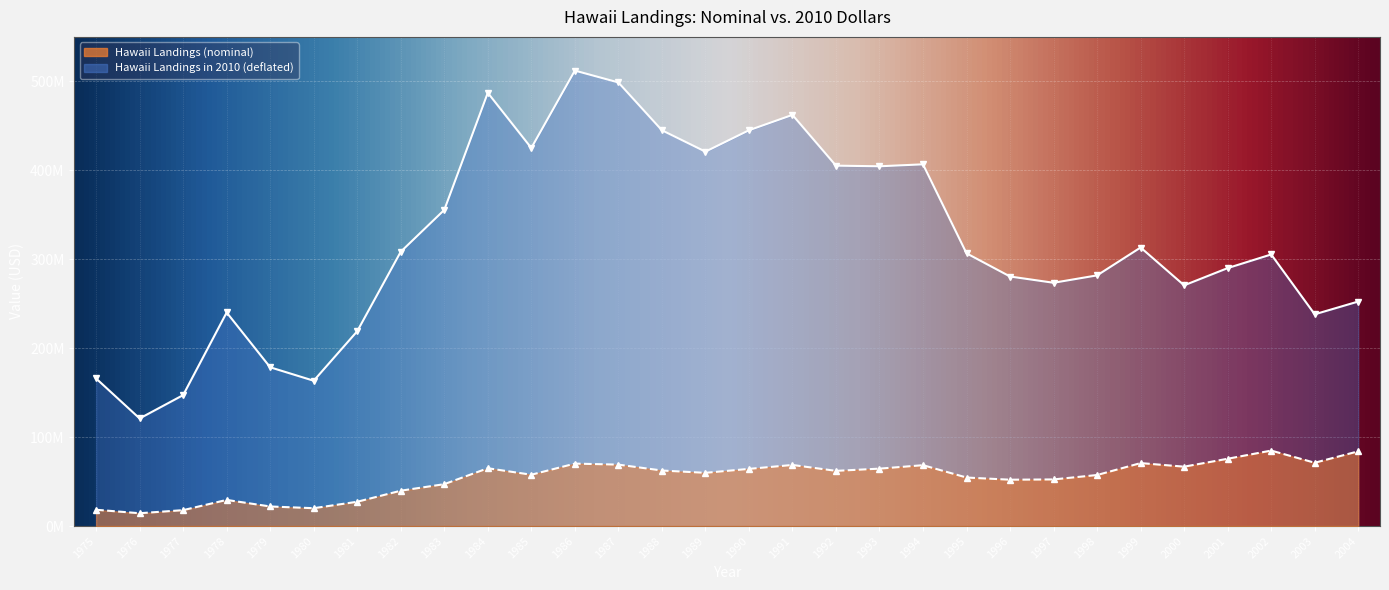

At how many categories does at least one series exceed 463918865?

3